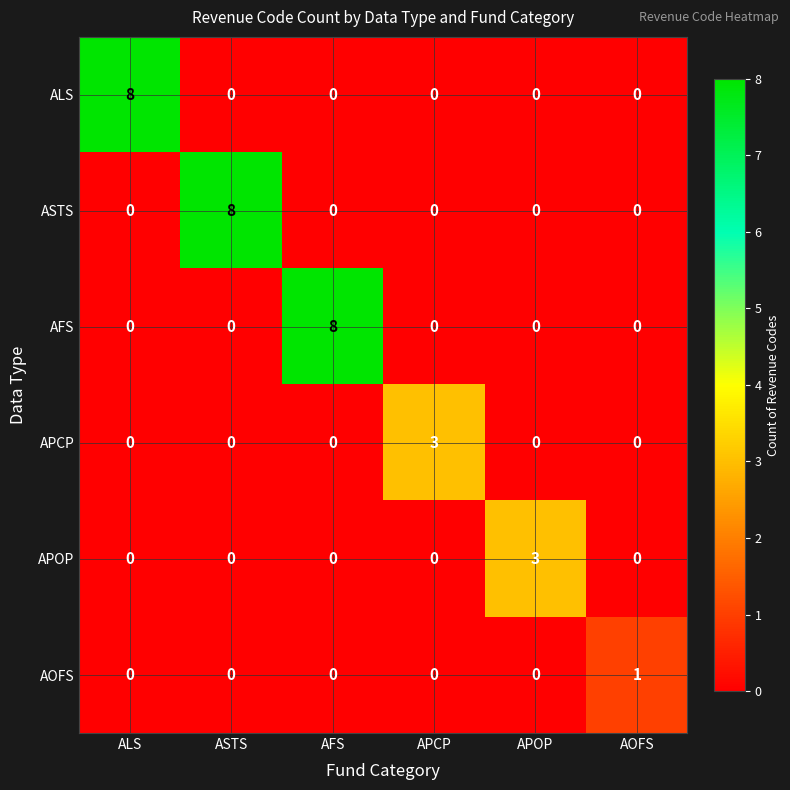

What is the difference between the highest and lowest values at APCP?

3